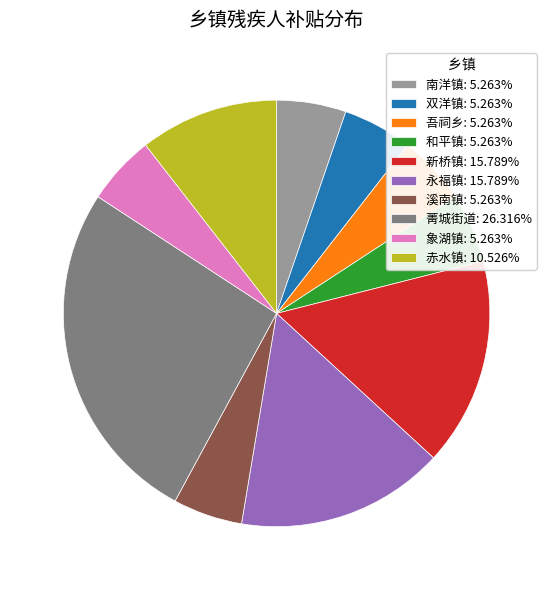

How many segments does this pie chart have?

10